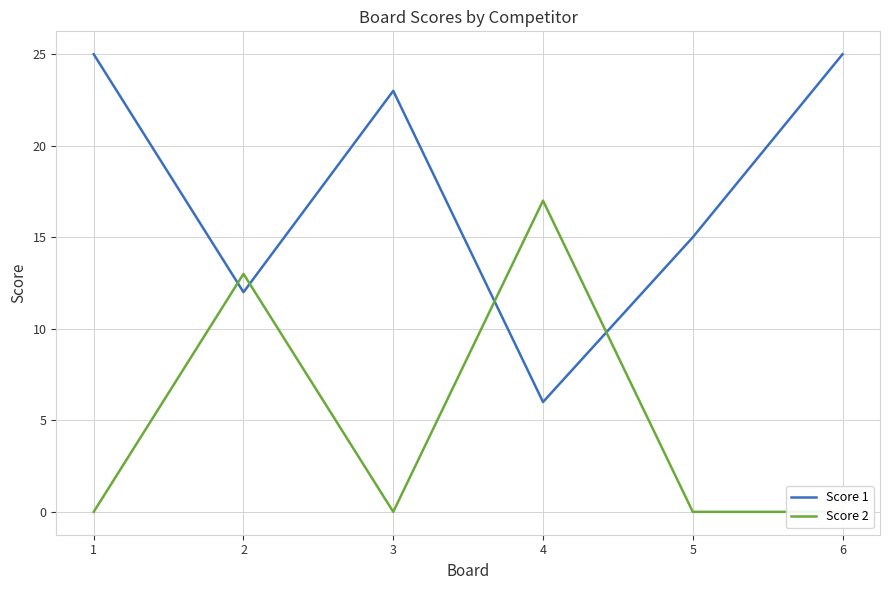

What is the sum of the Score 2 values at 3 and 4?

17